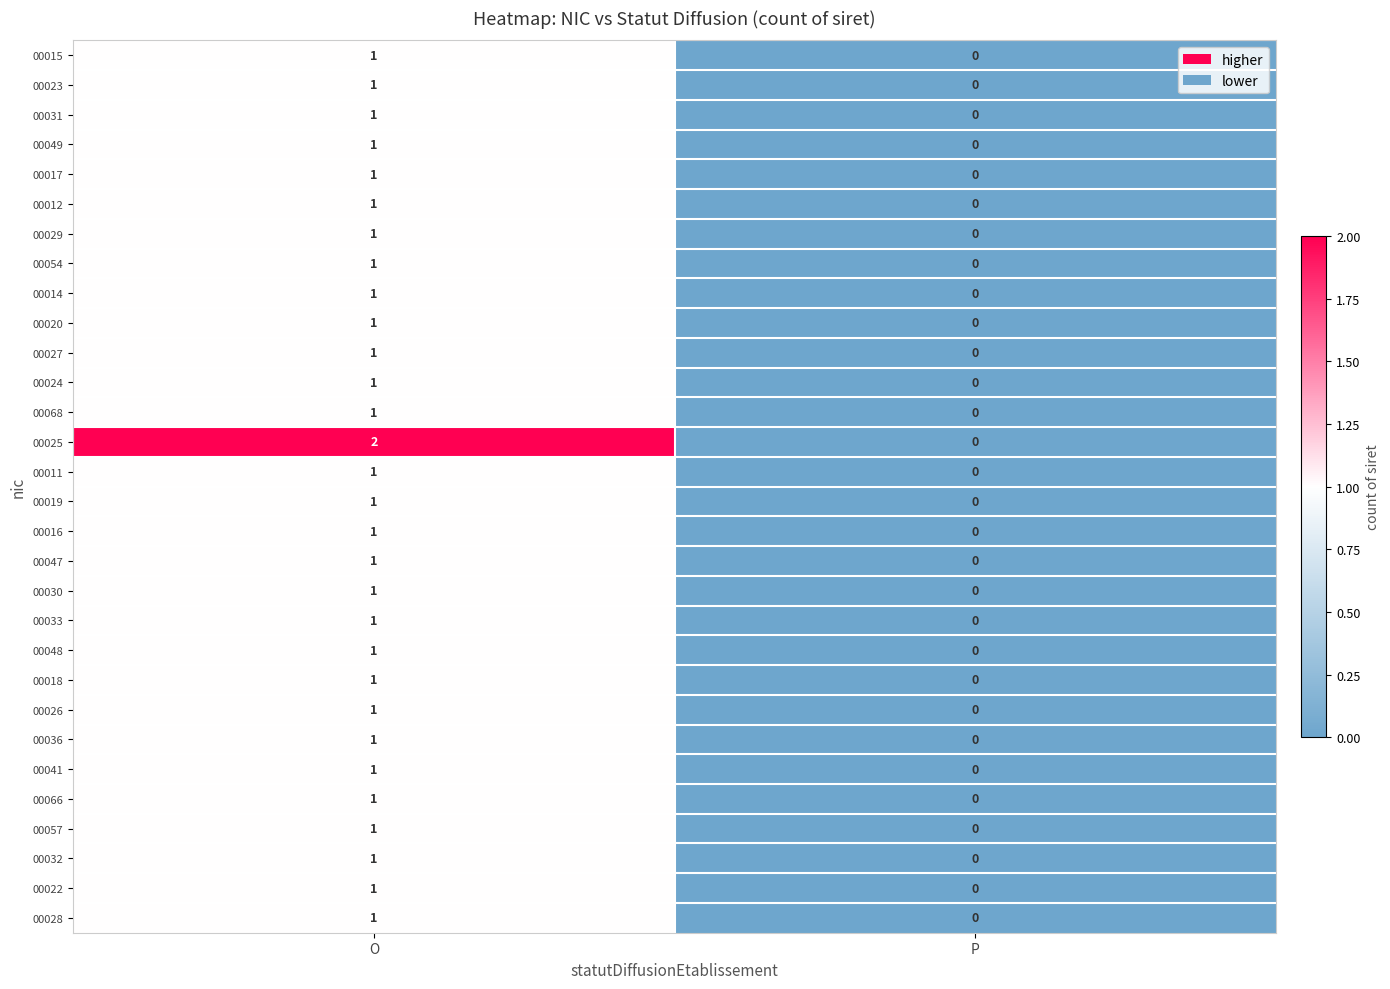

List the labels in order of 00023 value, largest first.

O, P